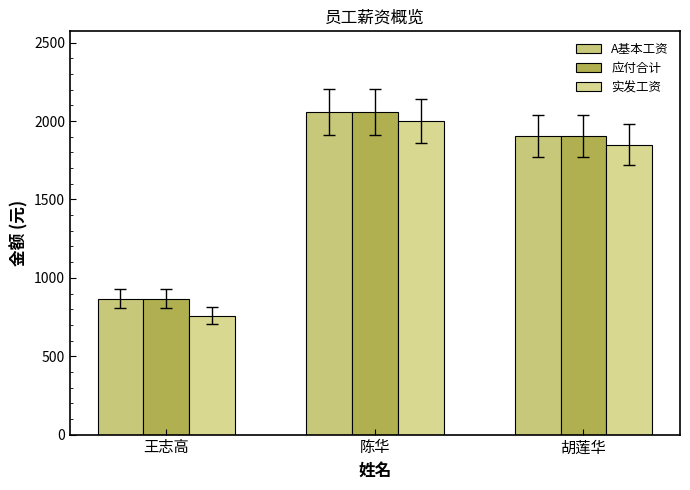

Reading left to right, list all the values displayed in this chart.

A基本工资: 王志高=868	陈华=2058	胡莲华=1904
应付合计: 王志高=868	陈华=2058	胡莲华=1904
实发工资: 王志高=758	陈华=2003	胡莲华=1849